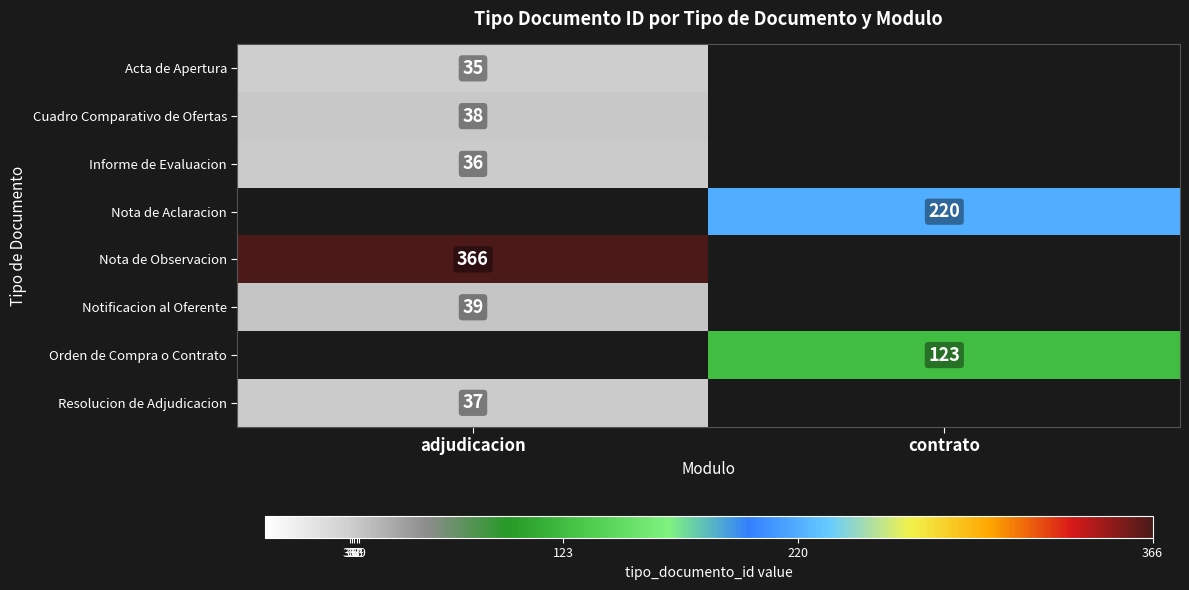

At how many categories does at least one series exceed 307?

1